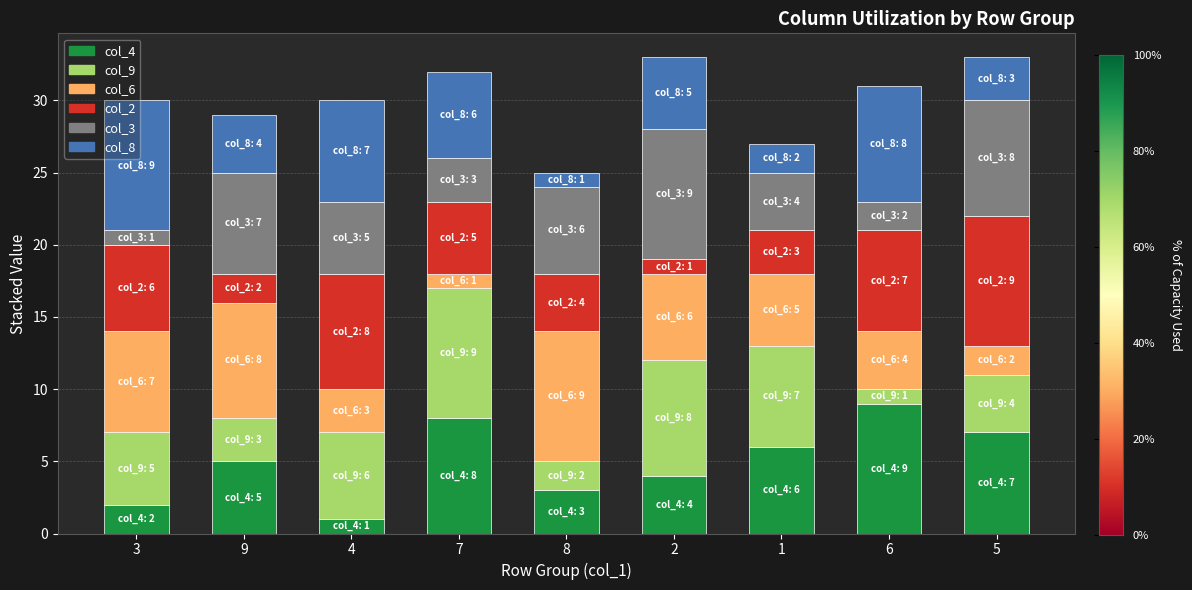

List the labels in order of col_4 value, smallest first.

4, 3, 8, 2, 9, 1, 5, 7, 6